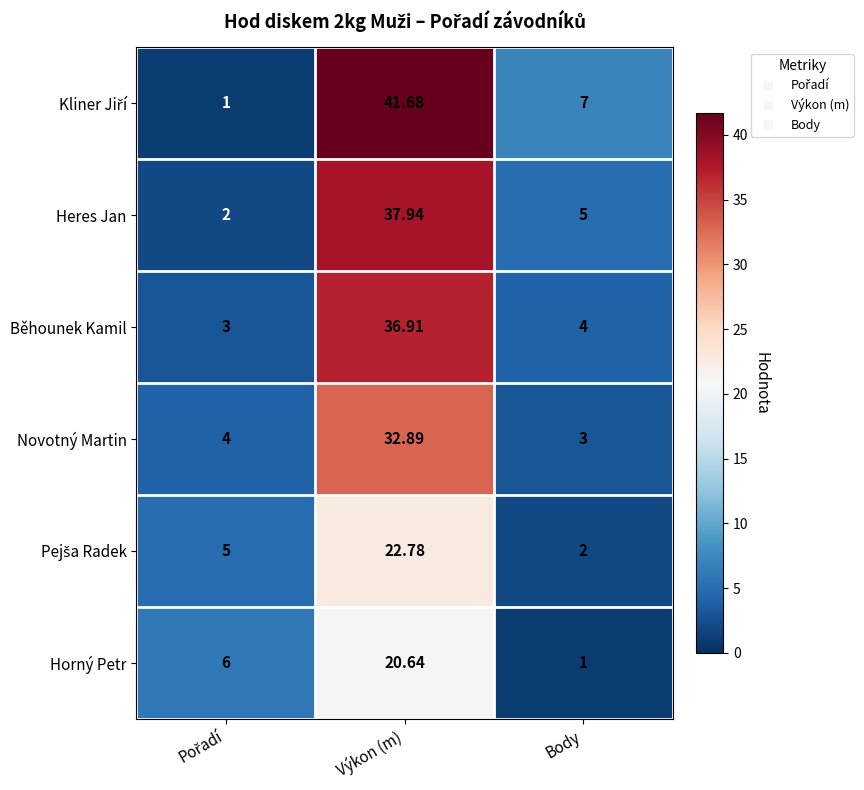

At which category does the chart reach its peak across all series?

Výkon (m)